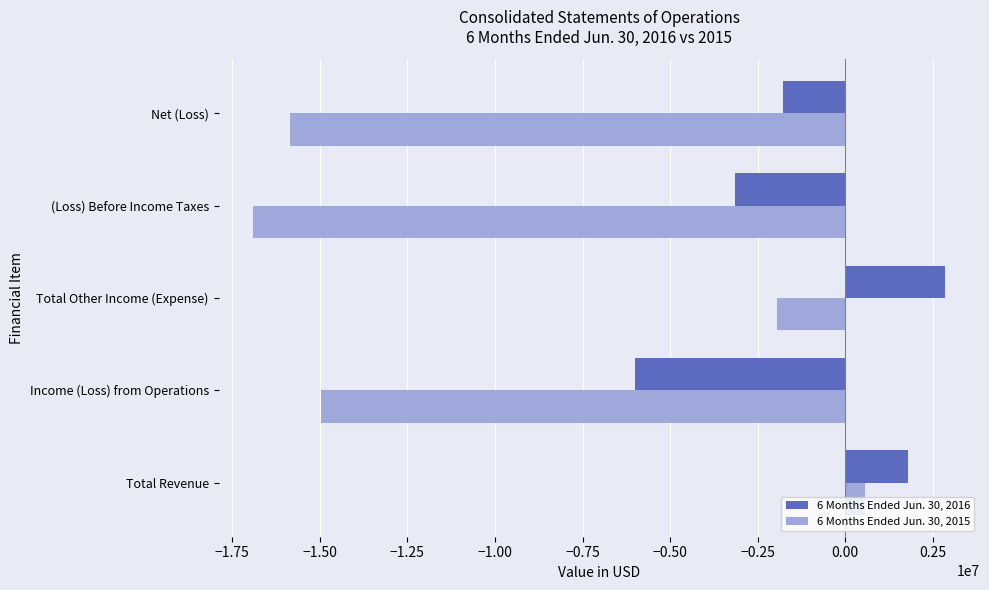

Read the 6 Months Ended Jun. 30, 2016 value at Total Revenue.

1799795